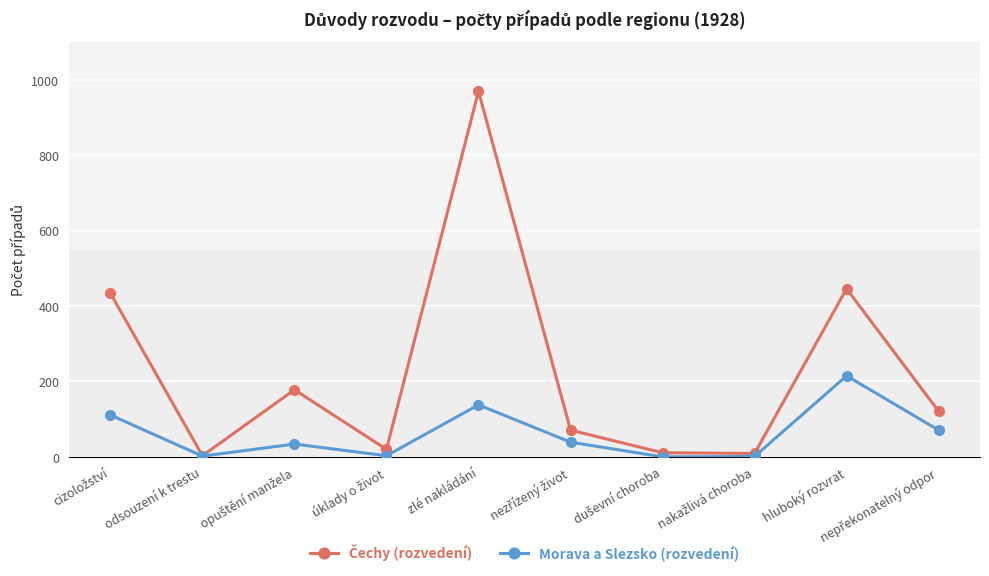

The value of Morava a Slezsko (rozvedení) at zlé nakládání is 237. True or false?

False